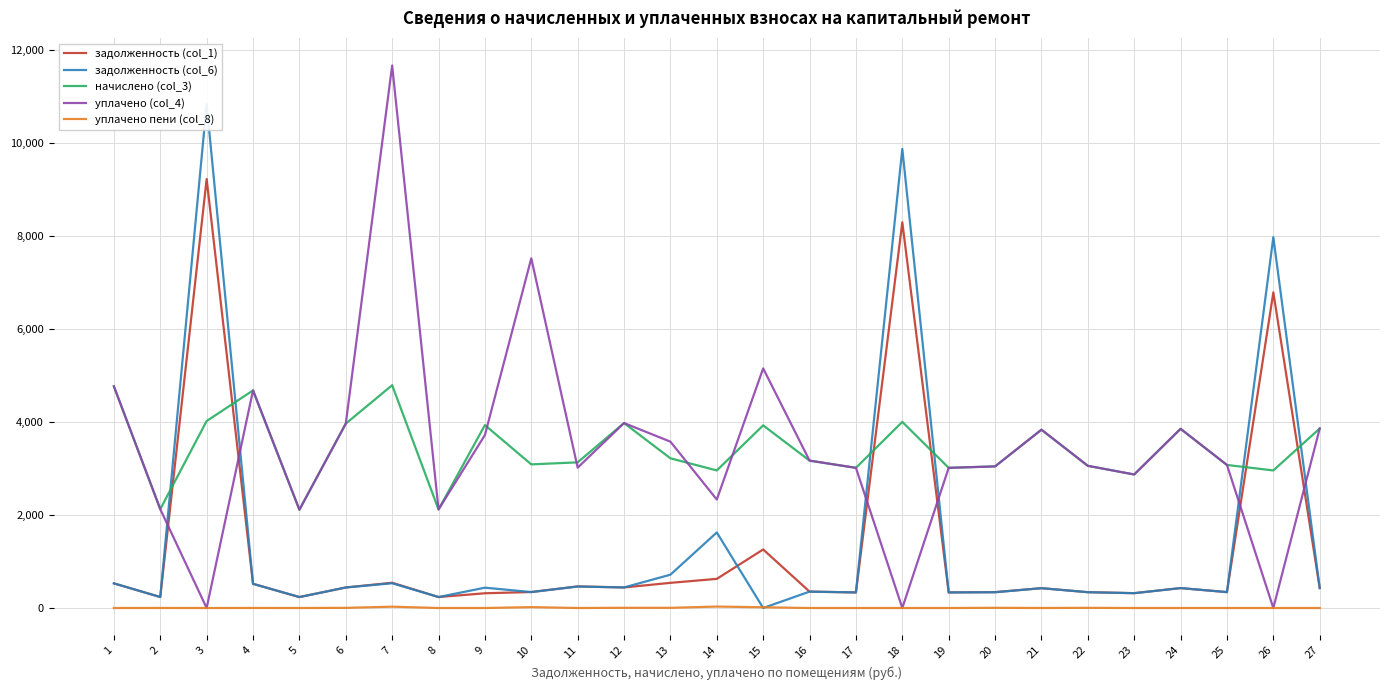

Which series has the largest total across all categories?

уплачено (col_4)